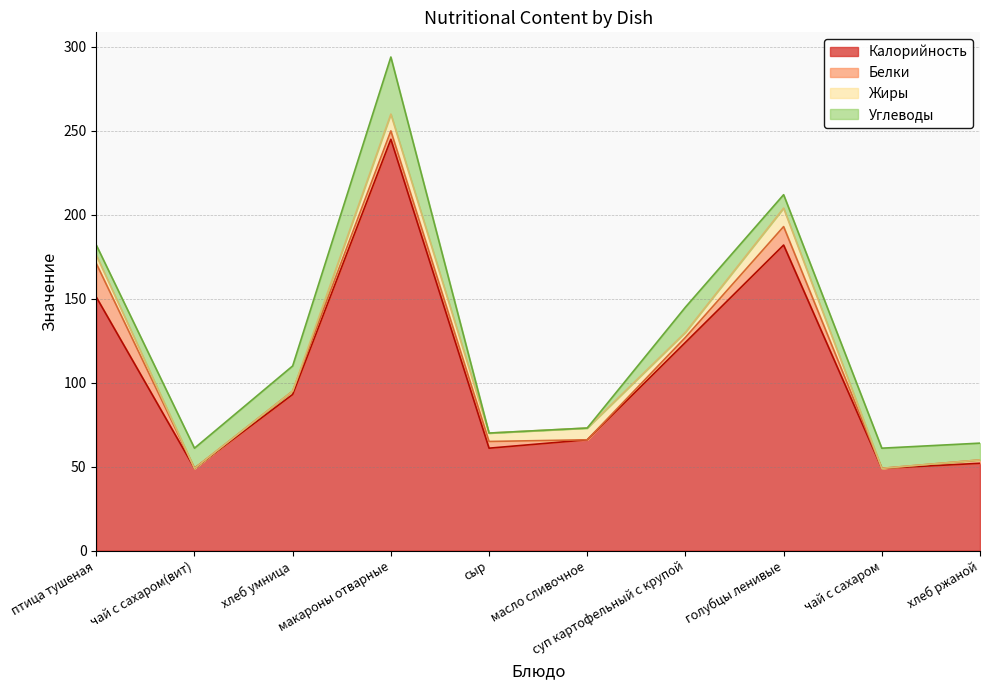

Reading left to right, extract all data points from this chart.

Калорийность: птица тушеная=151	чай с сахаром(вит)=49	хлеб умница=93	макароны отварные=245	сыр=61	масло сливочное=66	суп картофельный с крупой=124	голубцы ленивые=182	чай с сахаром=49	хлеб ржаной=52
Белки: птица тушеная=20	чай с сахаром(вит)=0	хлеб умница=2	макароны отварные=5	сыр=4	масло сливочное=0	суп картофельный с крупой=3	голубцы ленивые=11	чай с сахаром=0	хлеб ржаной=2
Жиры: птица тушеная=5	чай с сахаром(вит)=0	хлеб умница=0	макароны отварные=10	сыр=5	масло сливочное=7	суп картофельный с крупой=3	голубцы ленивые=11	чай с сахаром=0	хлеб ржаной=0
Углеводы: птица тушеная=6	чай с сахаром(вит)=12	хлеб умница=15	макароны отварные=34	сыр=0	масло сливочное=0	суп картофельный с крупой=15	голубцы ленивые=8	чай с сахаром=12	хлеб ржаной=10